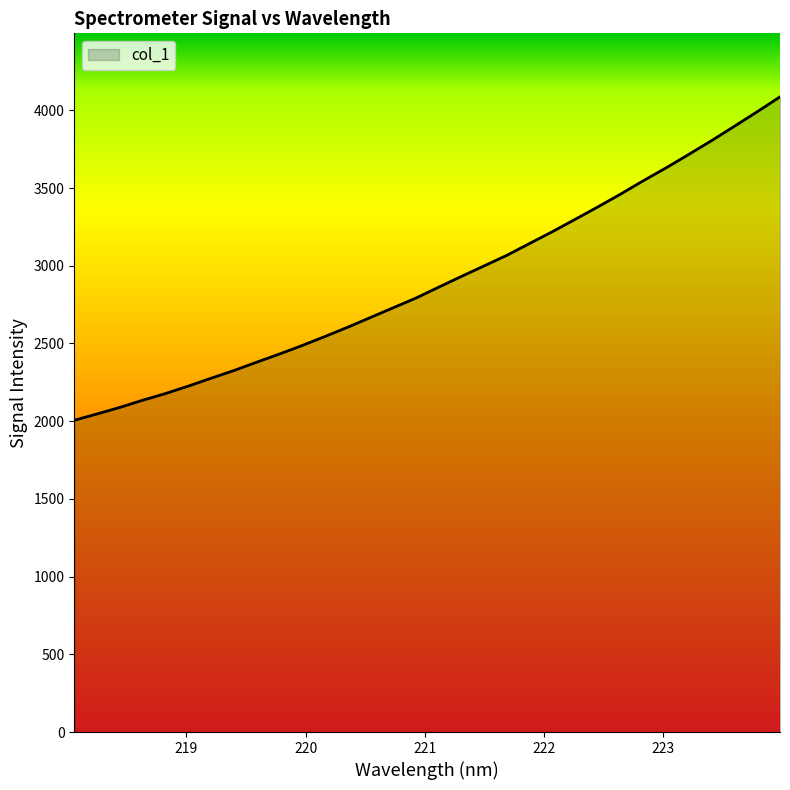

What is the minimum value shown in the chart?

2005.7